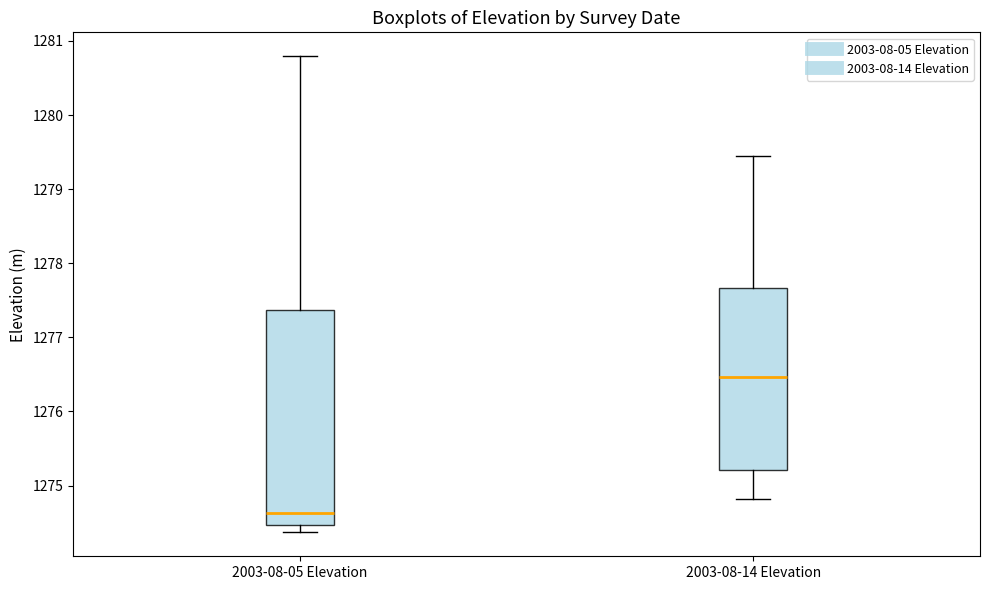

Which box's median line is the highest?

2003-08-14 Elevation